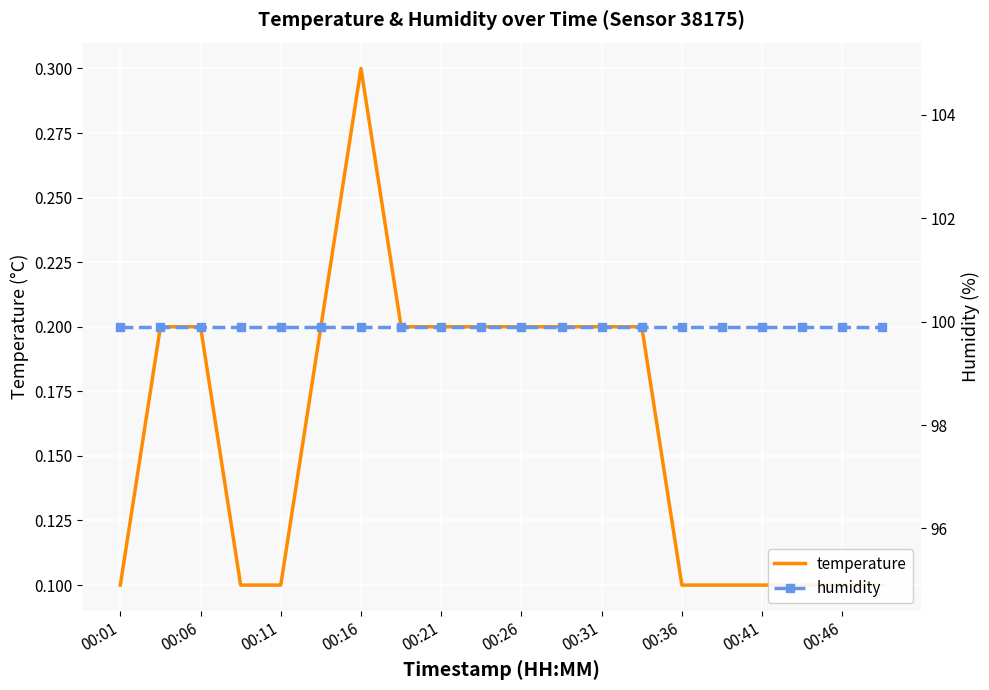

What is the spread (max minus min) of values at 19?

99.8